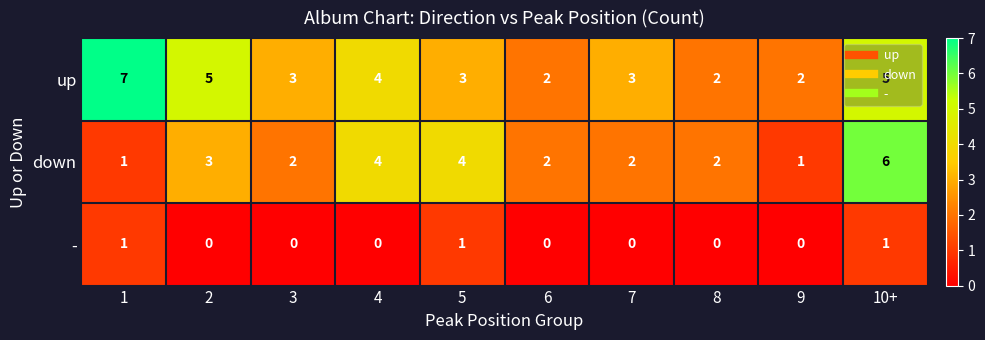

True or false: - has a value of 2 at 1.

False